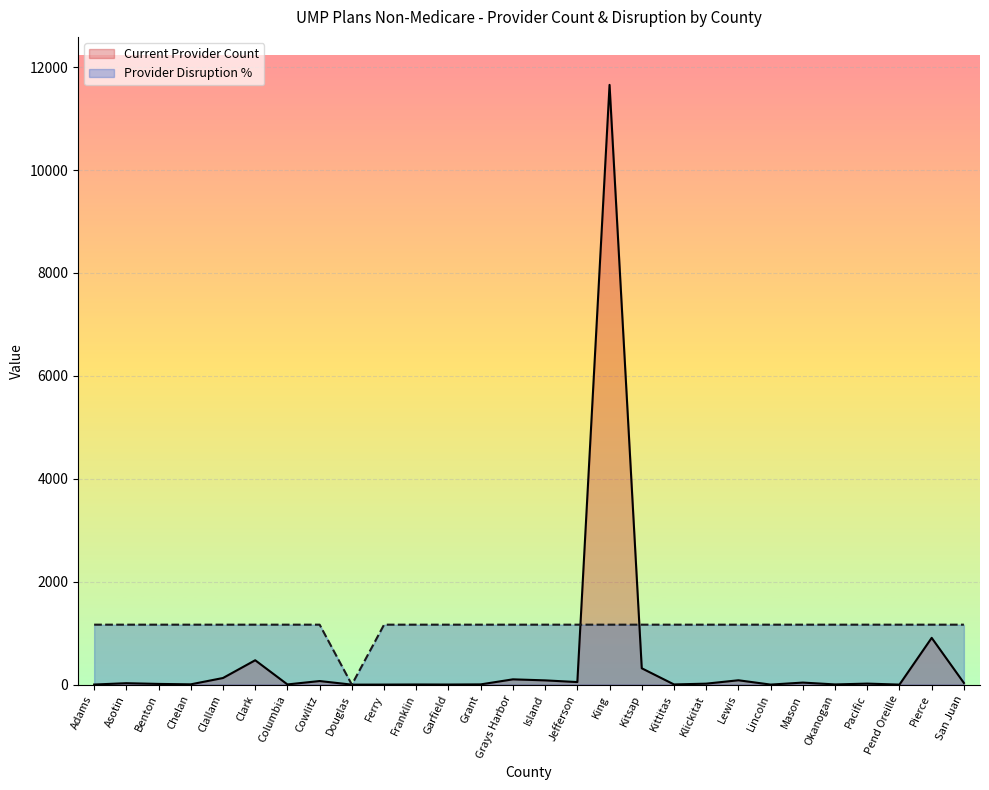

Reading left to right, what are all the values shown in this chart?

Current Provider Count: 2.0	28.0	14.0	6.0	129.0	474.0	4.0	70.0	0.0	1.0	3.0	2.0	5.0	103.0	83.0	50.0	11655.0	318.0	4.0	19.0	85.0	1.0	40.0	4.0	20.0	1.0	909.0	33.0
Provider Disruption %: 1165.5	1165.5	1165.5	1165.5	1165.5	1165.5	1165.5	1165.5	0.0	1165.5	1165.5	1165.5	1165.5	1165.5	1165.5	1165.5	1165.5	1165.5	1165.5	1165.5	1165.5	1165.5	1165.5	1165.5	1165.5	1165.5	1165.5	1165.5